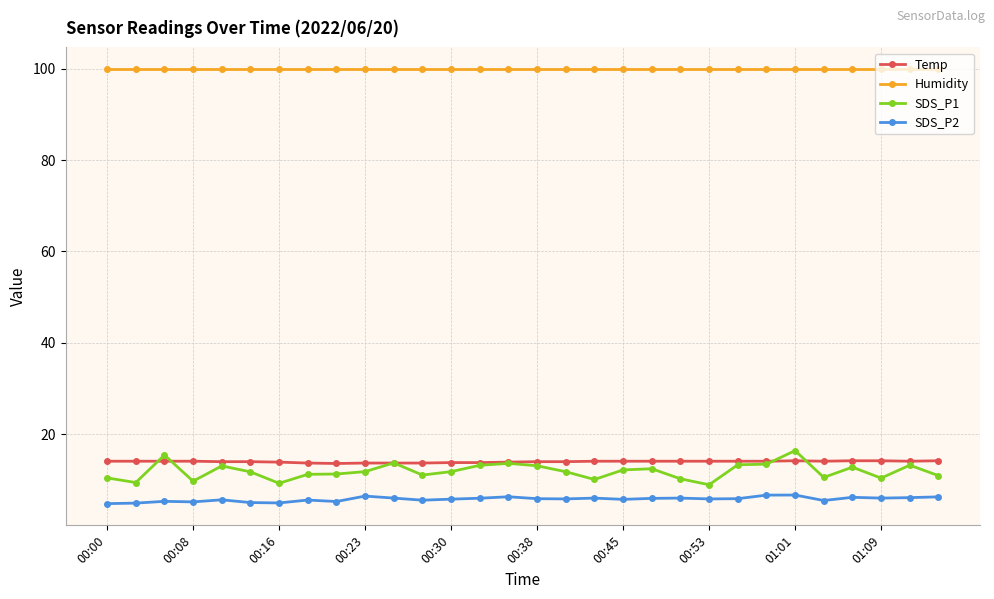

What is the greatest value displayed?

99.9